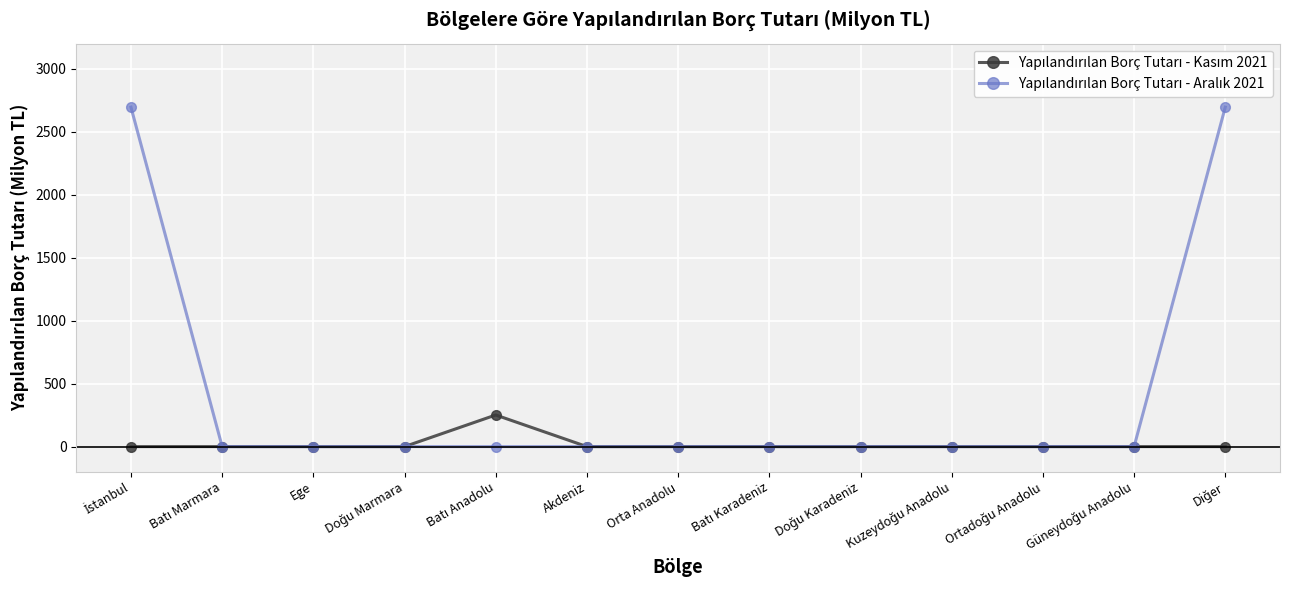

Reading left to right, what are all the values shown in this chart?

Yapılandırılan Borç Tutarı - Kasım 2021: 0	0	0	0	251	0	0	0	0	0	0	0	0
Yapılandırılan Borç Tutarı - Aralık 2021: 2696	0	0	0	0	0	0	0	0	0	0	0	2696